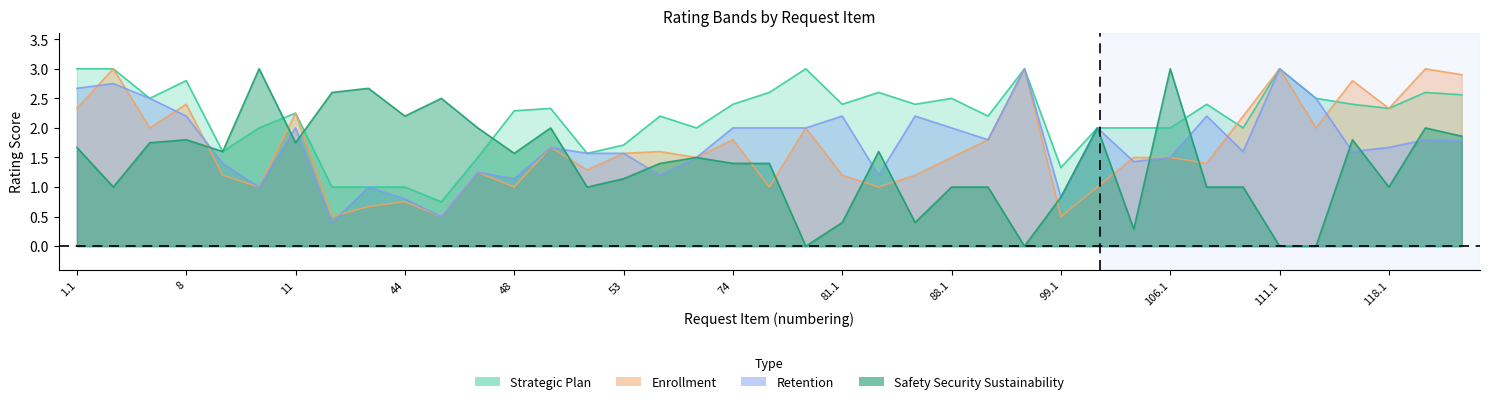

List the series in order of their peak value, highest first.

Strategic Plan, Enrollment, Retention, Safety Security Sustainability